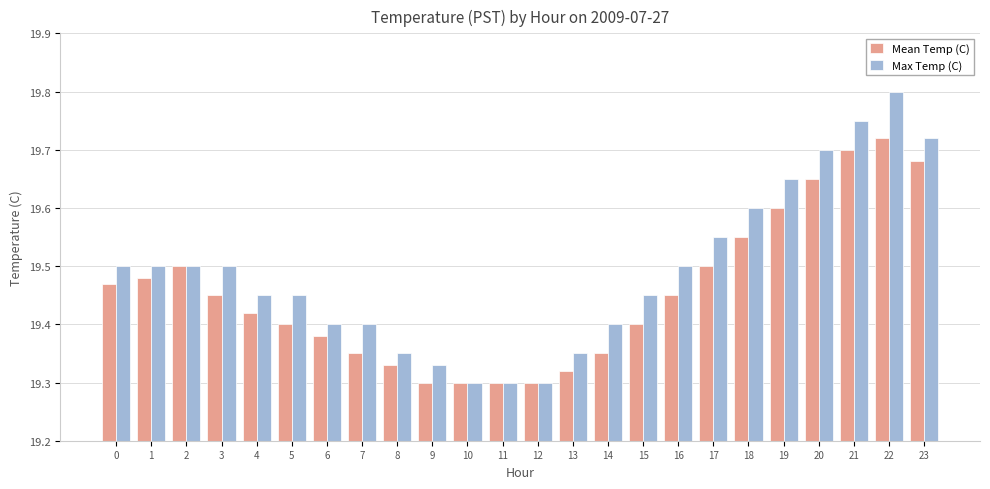

The value of Max Temp (C) at 0 is 25.5. True or false?

False